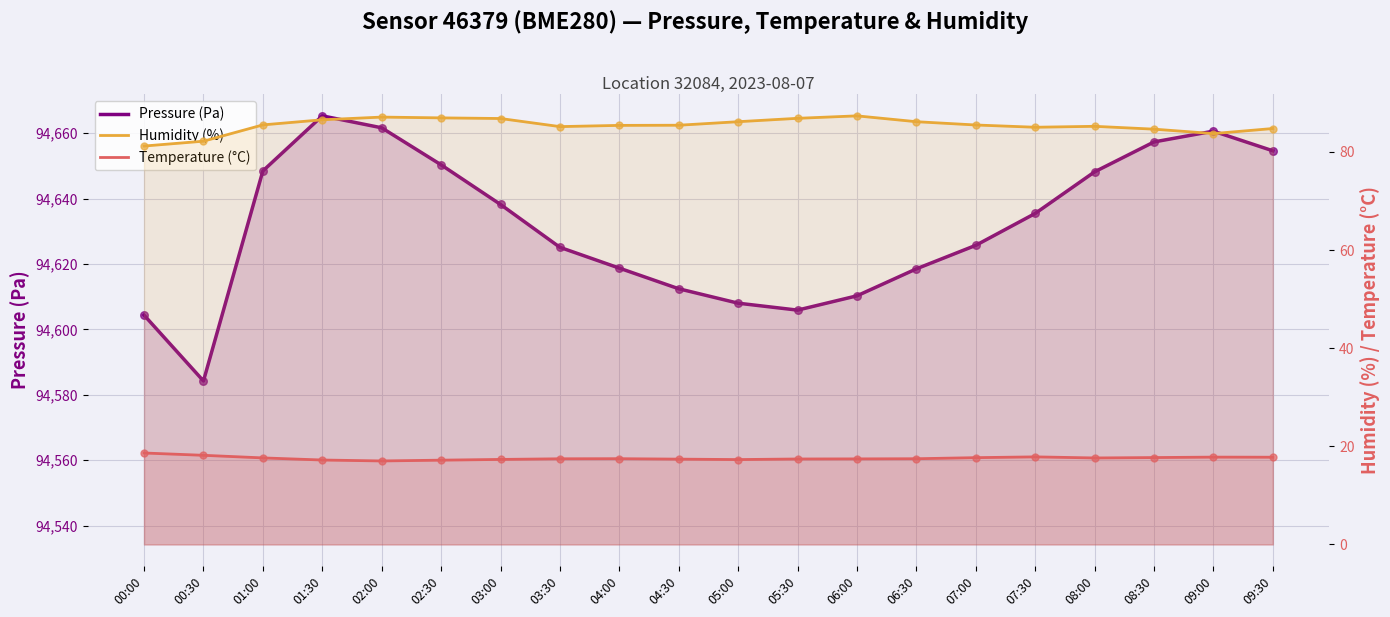

Which series reaches the maximum Y coordinate?

Pressure (Pa)